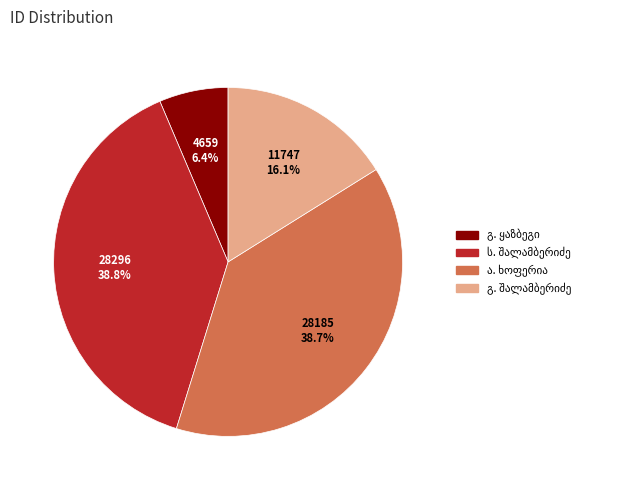

Is there any slice that represents more than half of the pie?

No